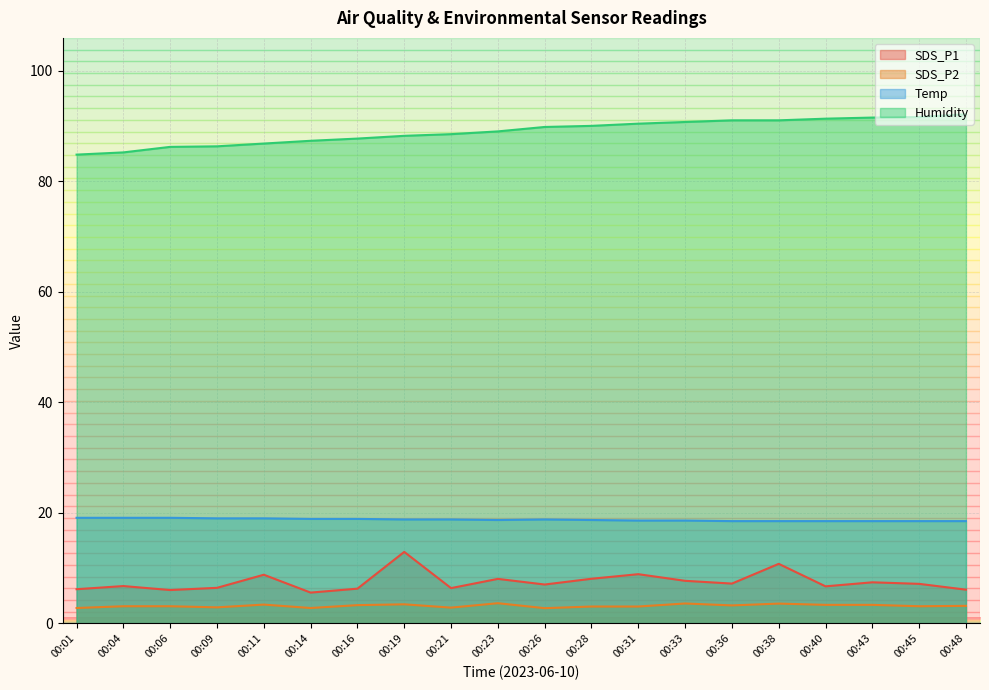

At 00:26, list the series in order from largest to smallest.

Humidity, Temp, SDS_P1, SDS_P2